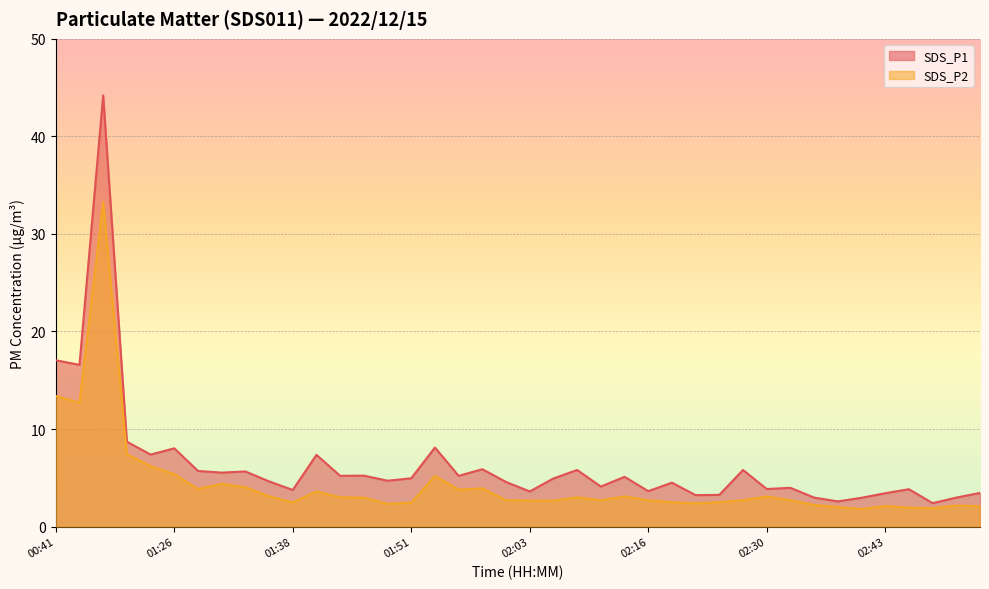

The SDS_P1 series shows 2.6 at 02:38. True or false?

True